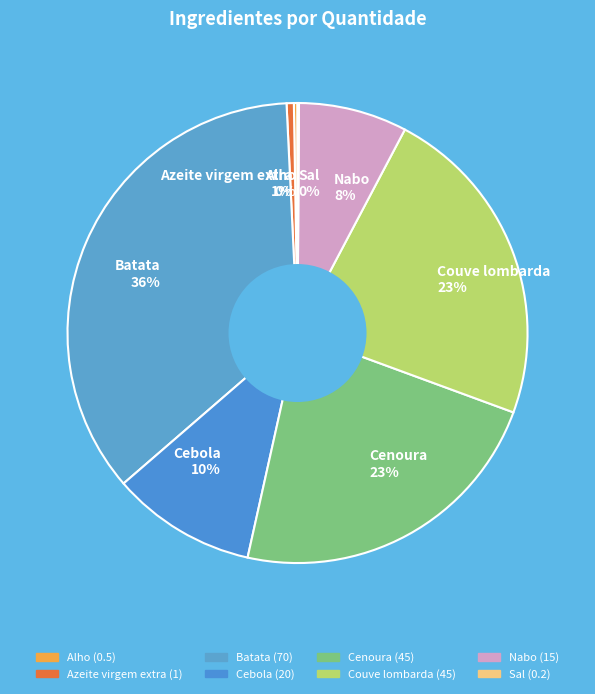

Approximately how many times larger is the value at Cenoura 23% compared to Couve lombarda 23%?

1.0